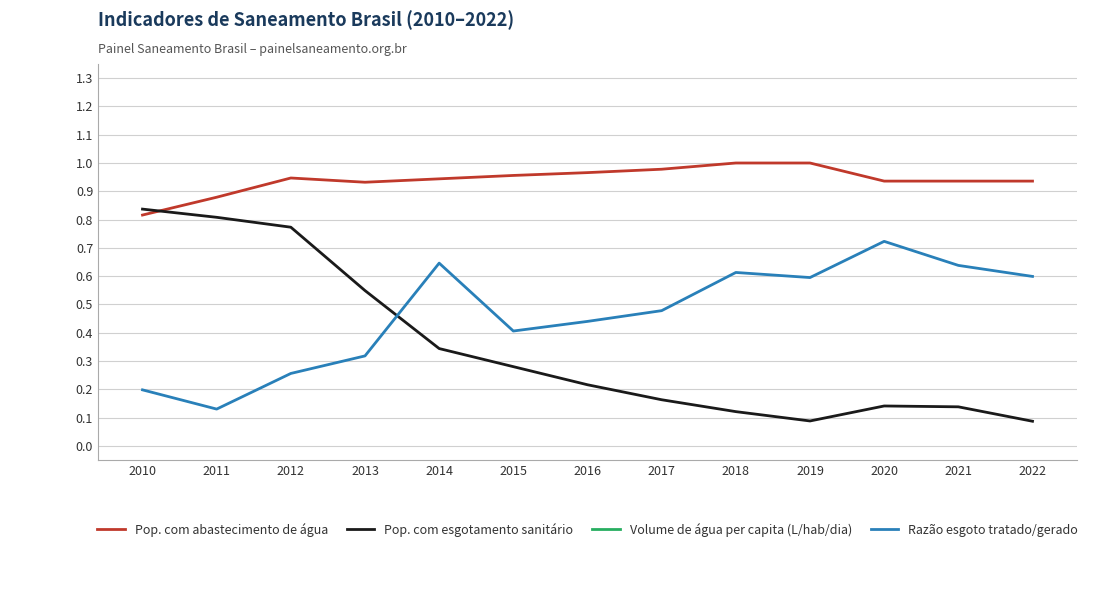

Where is Razão esgoto tratado/gerado nearest to the value 0?

2011